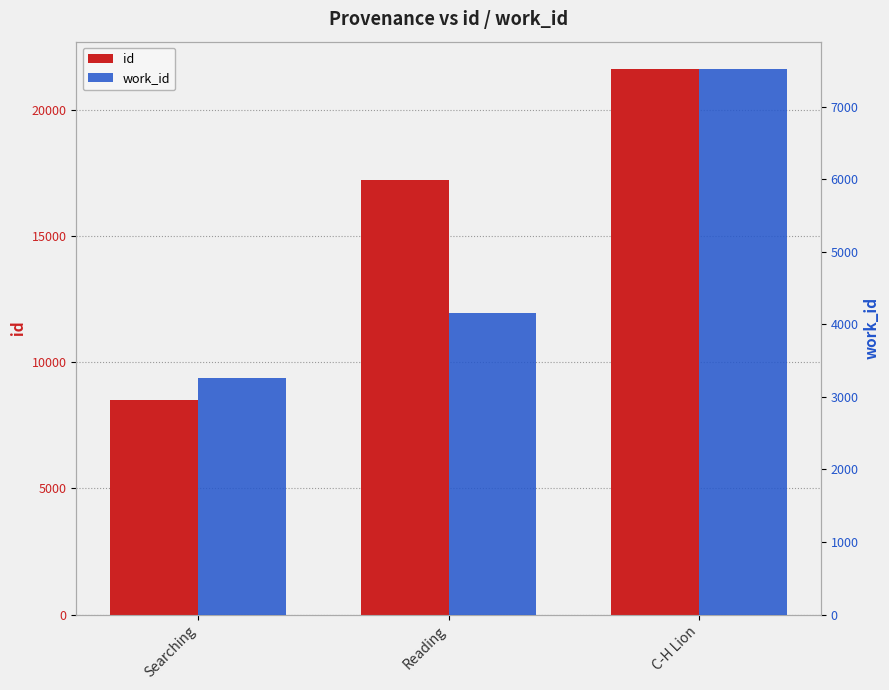

What is the approximate value of work_id at Reading, to the nearest 100?

4200